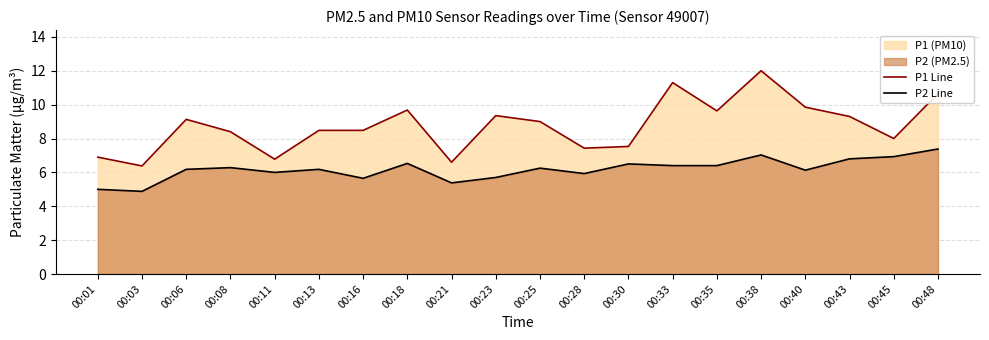

Rank the series by their average value, from highest to lowest.

P1 Line, P2 Line